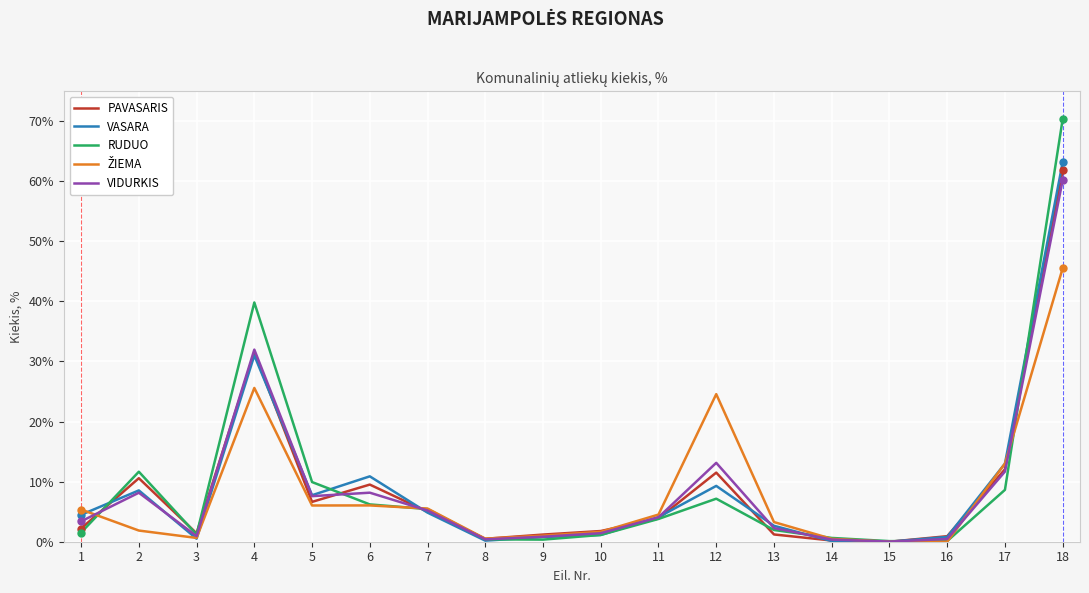

What is the total value across all series at 12?

65.6